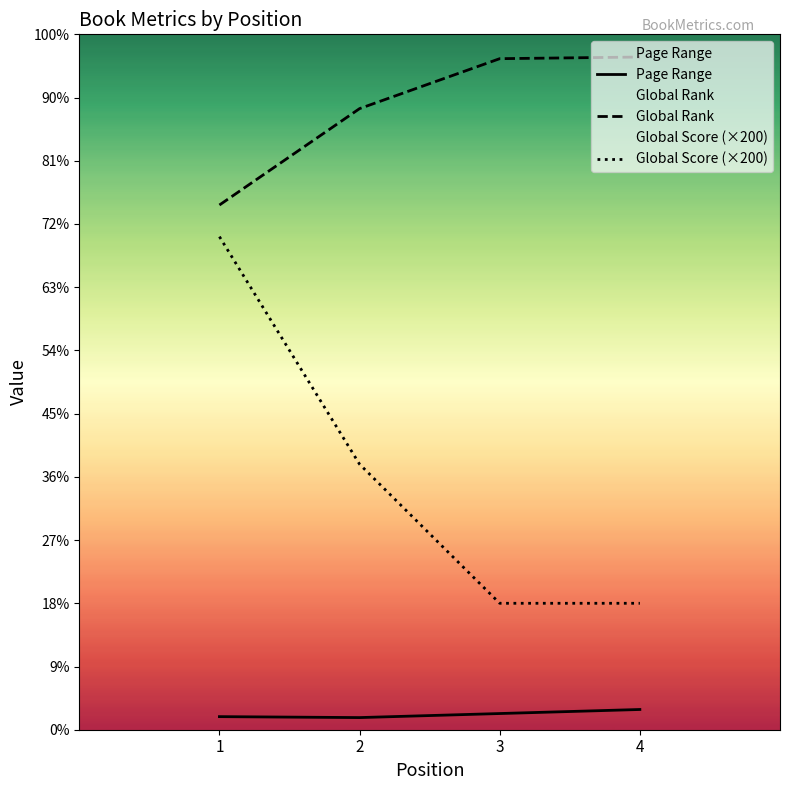

Reading left to right, what are all the values shown in this chart?

Page Range: 207	192	256	320
Global Rank: 8300	9825	10615	10641
Global Score (×200): 7800	4200	2000	2000